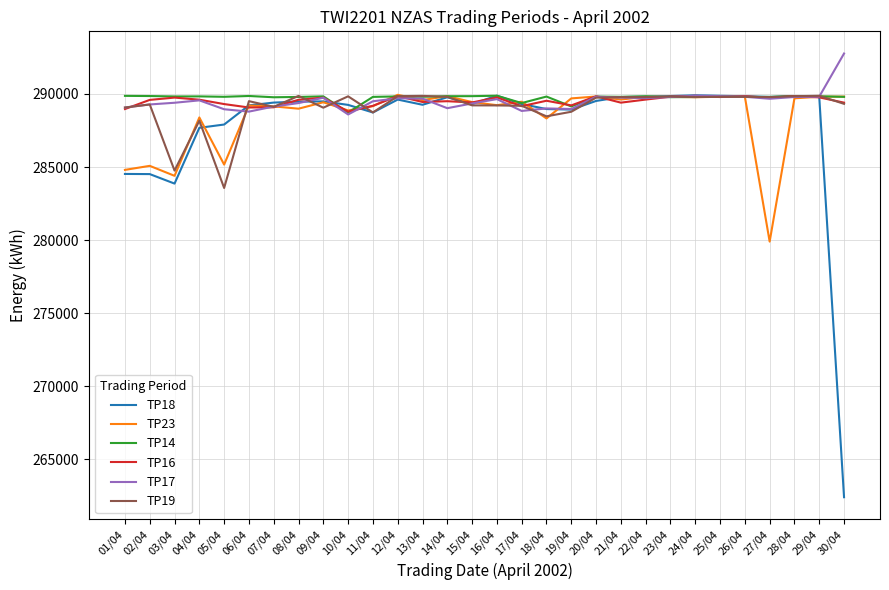

What is the lowest value of the TP19 series?

283568